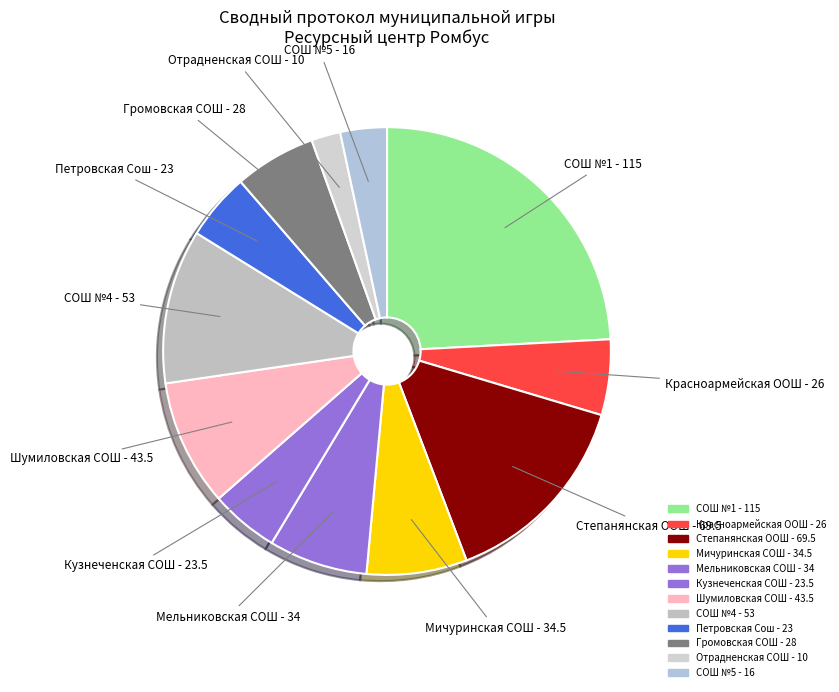

How many slices are in this pie chart?

12